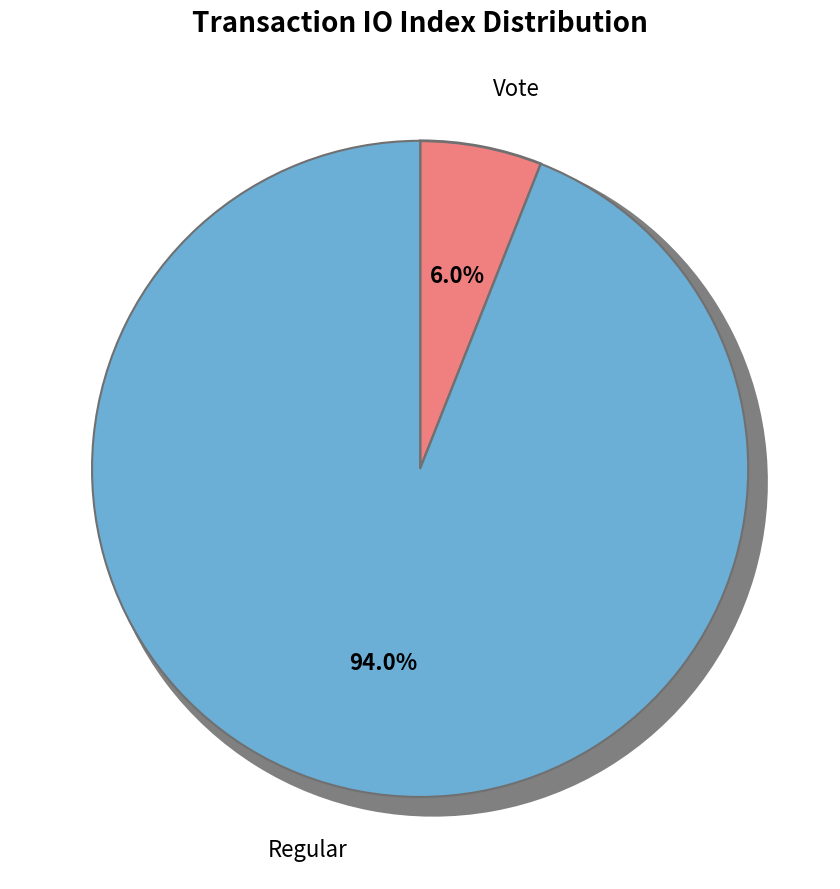

To the nearest percent, what portion does Regular represent?

94%